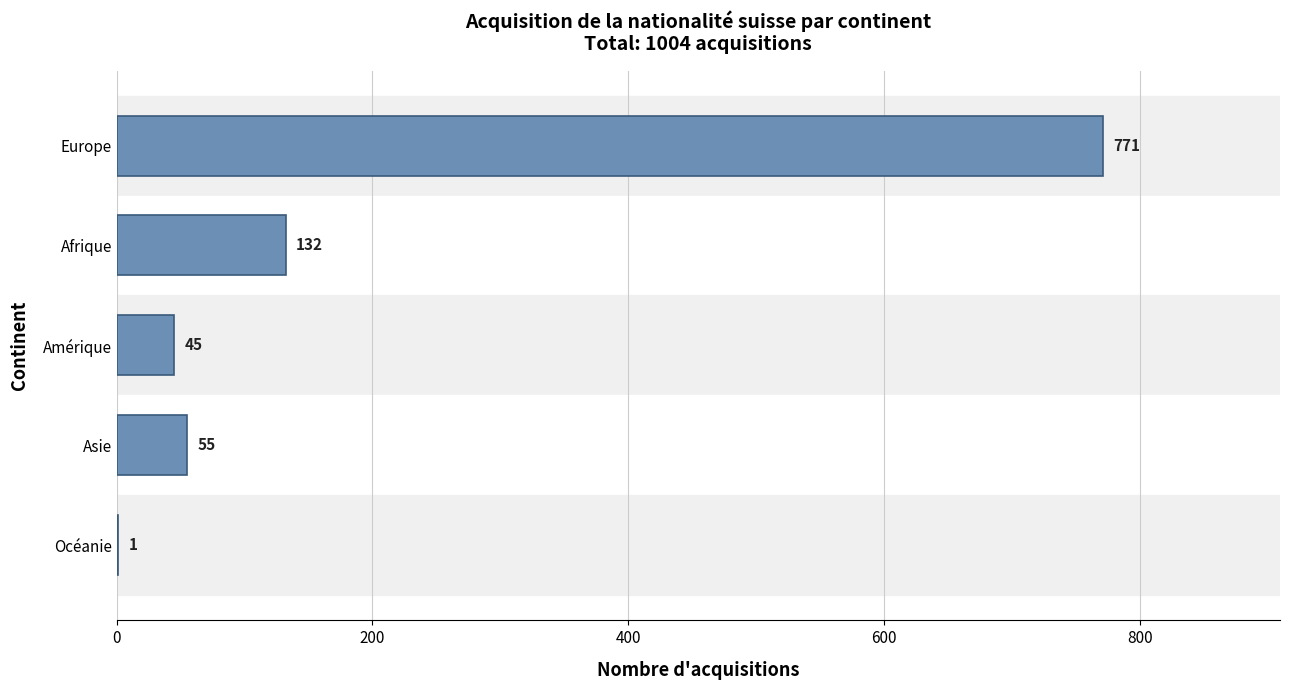

Count the number of data series in this chart.

1